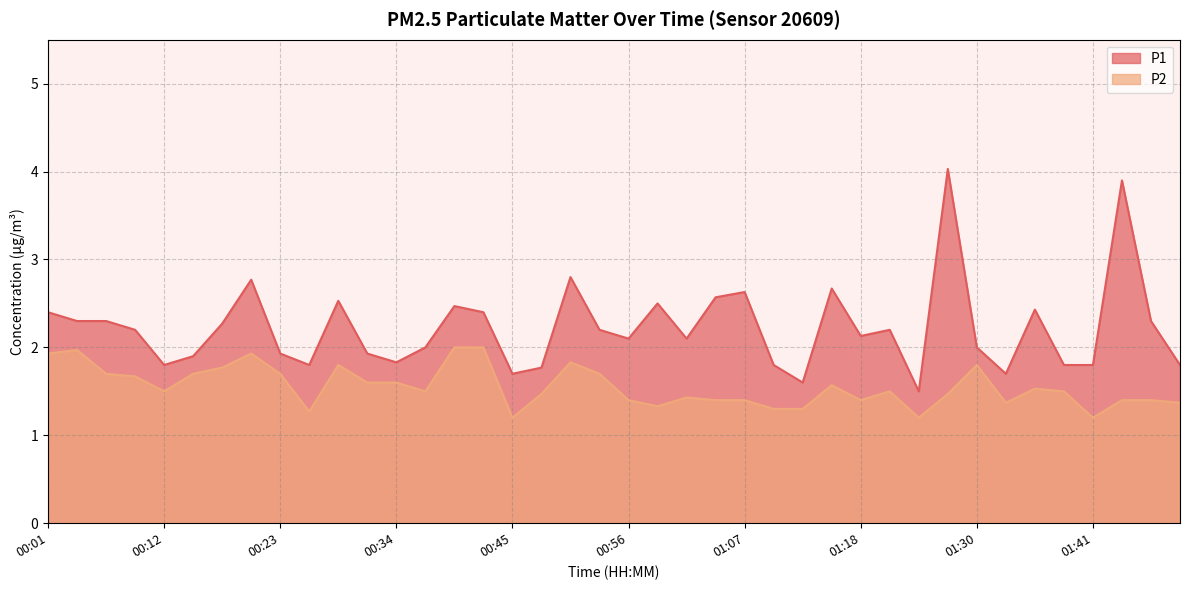

How many data points in P1 are above 2?

23